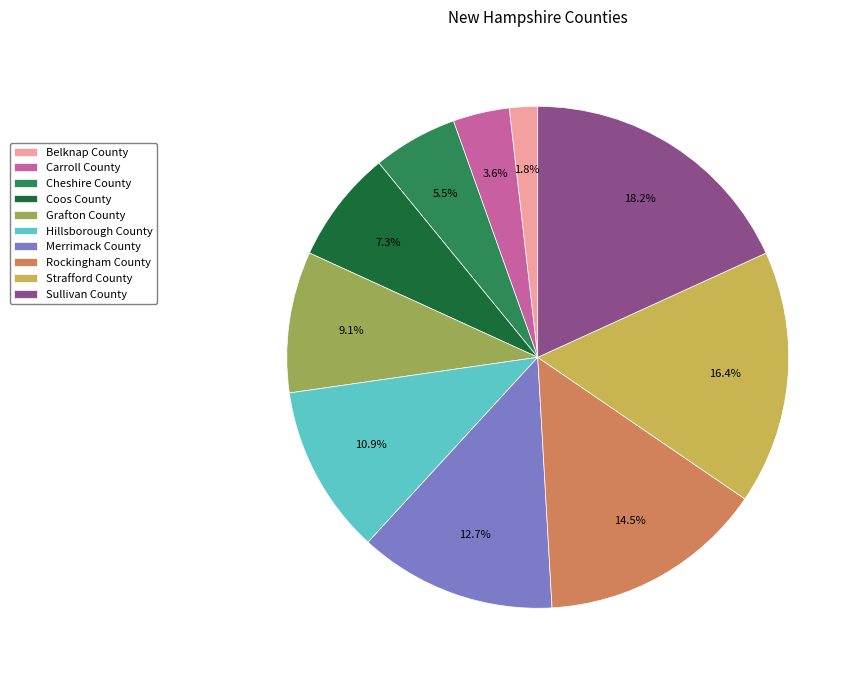

To the nearest percent, what percentage of the pie is Strafford County?

16%